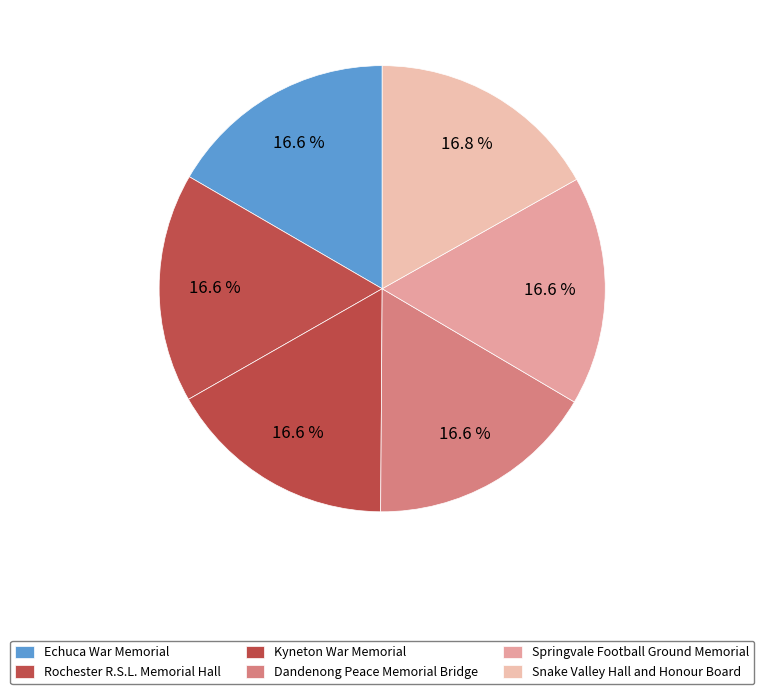

What is the smallest slice in the pie chart?

Echuca War Memorial